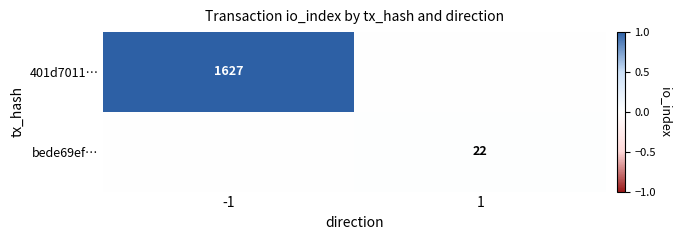

The 401d7011… series shows 2252 at -1. True or false?

False